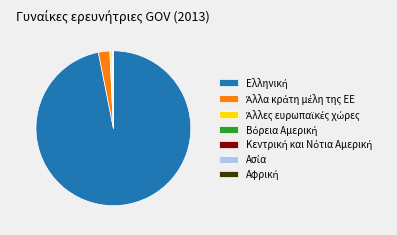

Is there a majority slice in this chart?

Yes